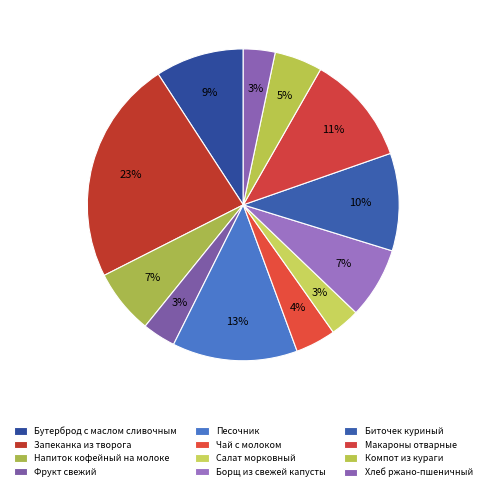

To the nearest percent, what is the difference between the Салат морковный and Биточек куриный slice percentages?

7%